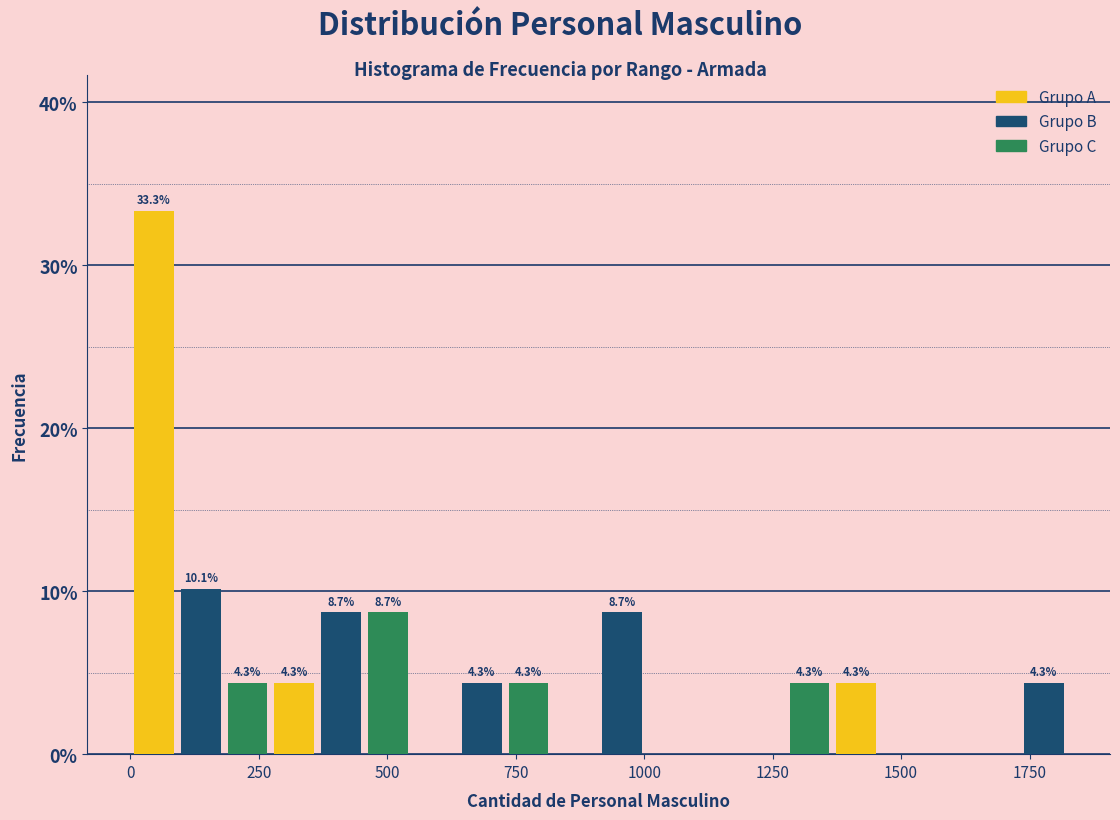

Around what value on the x-axis is the tallest bar? Give the approximate position of its centre, as read against the axis.

50